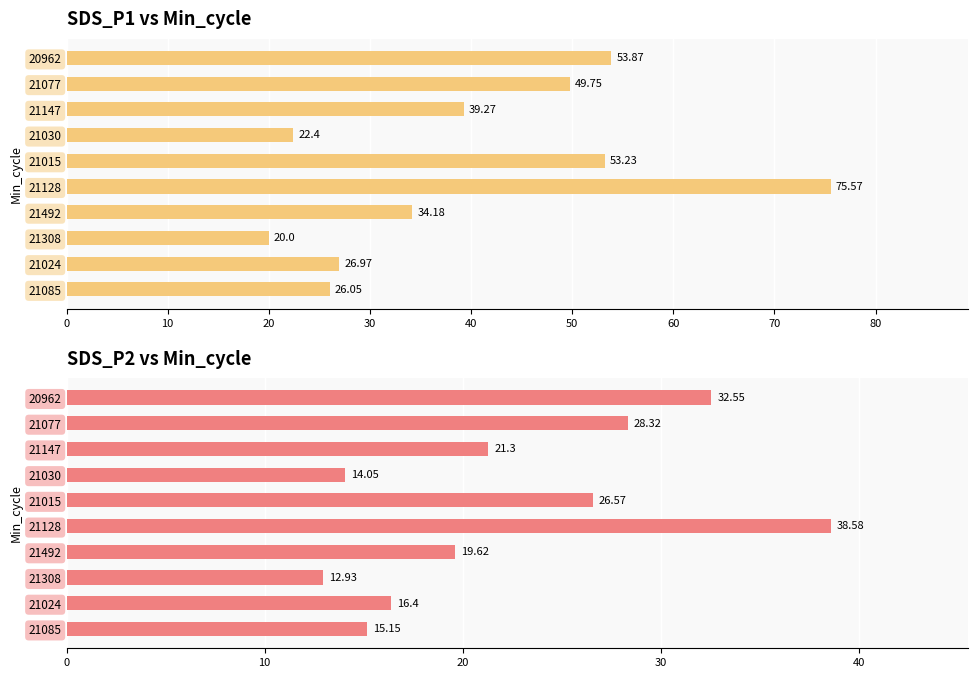

Which series has the largest range (max minus min)?

SDS_P1